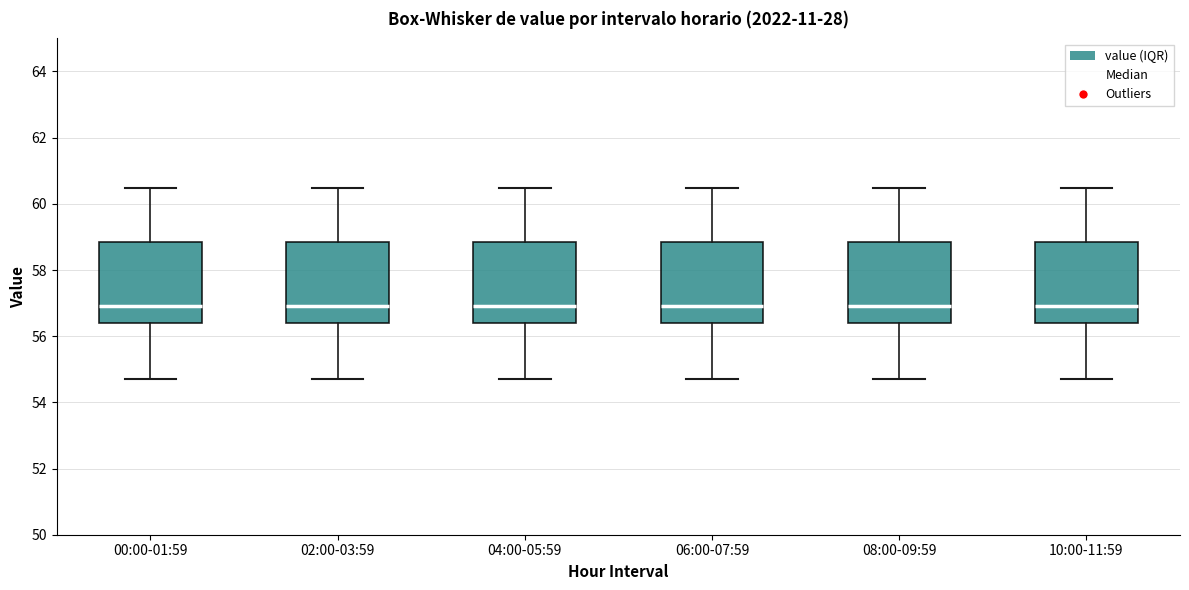

Where does the upper whisker of the box for 00:00-01:59 end on the y-axis? The values are not printed on the chart, so give them approximately, as read against the axis.

60.4